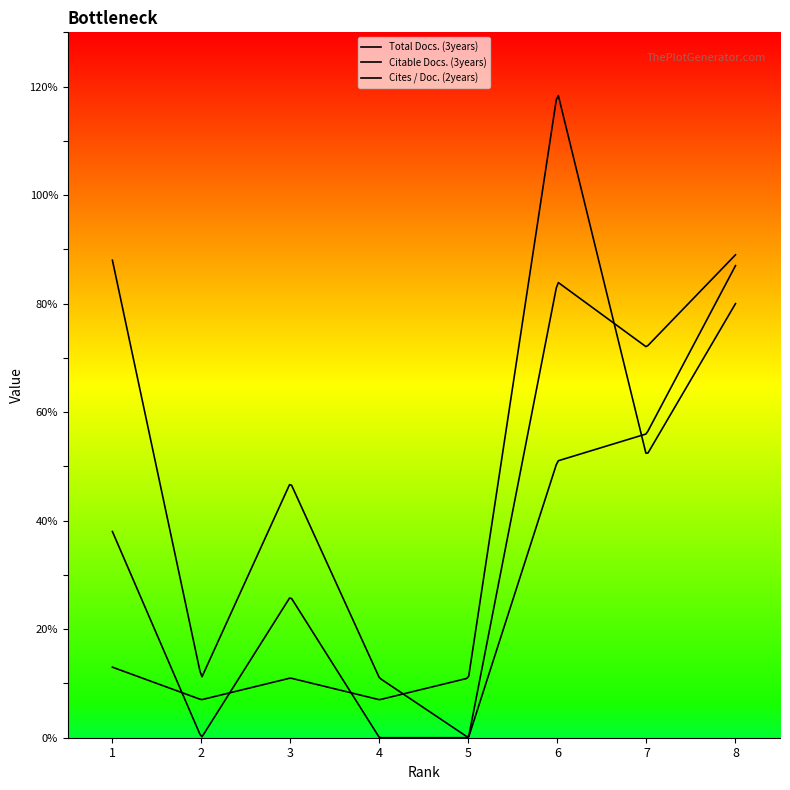

Does the chart have visible grid lines?

No